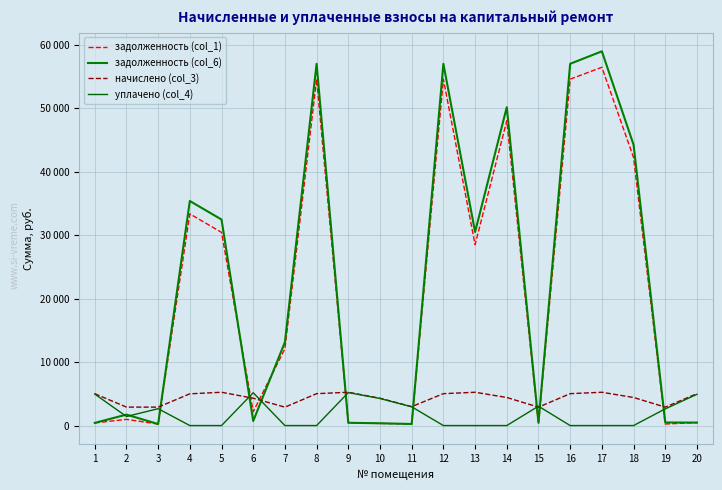

Rank the series at 17 from highest to lowest value.

задолженность (col_6), задолженность (col_1), начислено (col_3), уплачено (col_4)